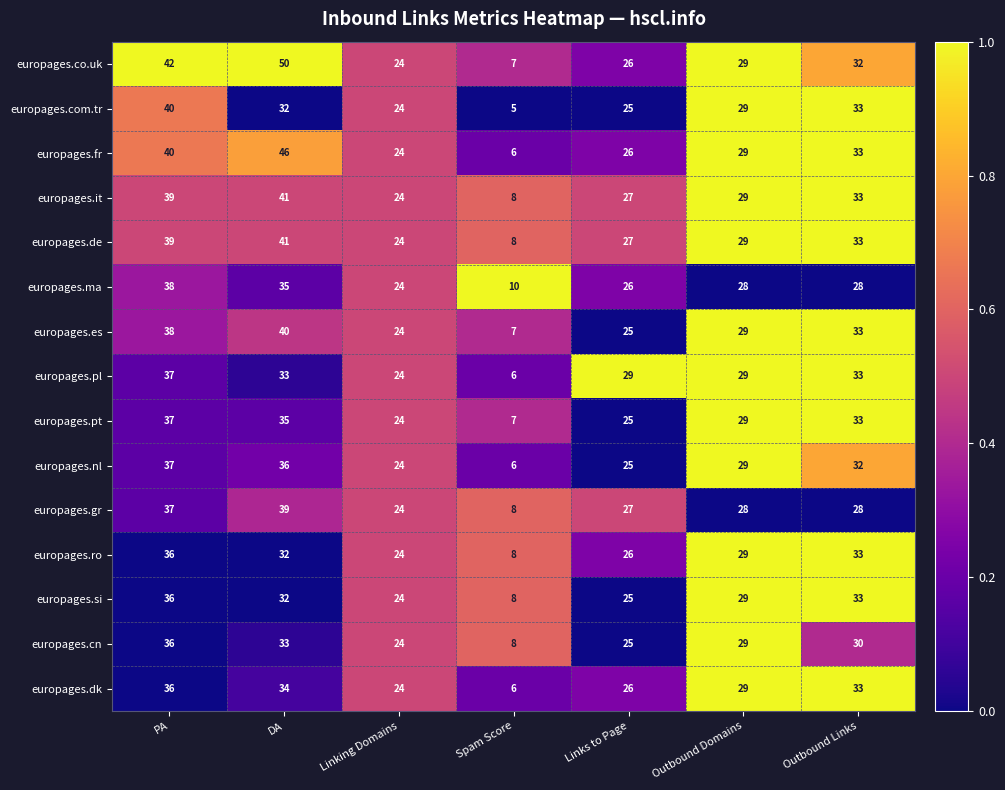

Where is europages.cn nearest to the value 22?

Linking Domains